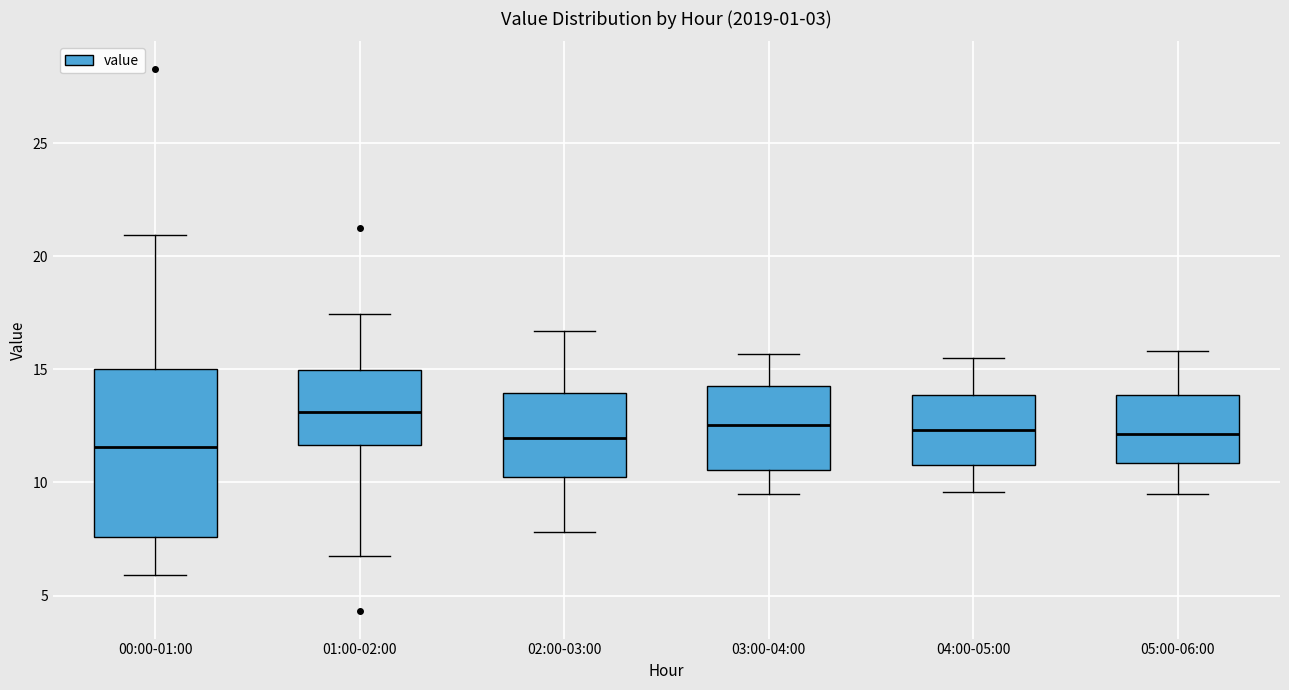

Comparing the boxes themselves (not the whiskers), which one is the tallest?

00:00-01:00